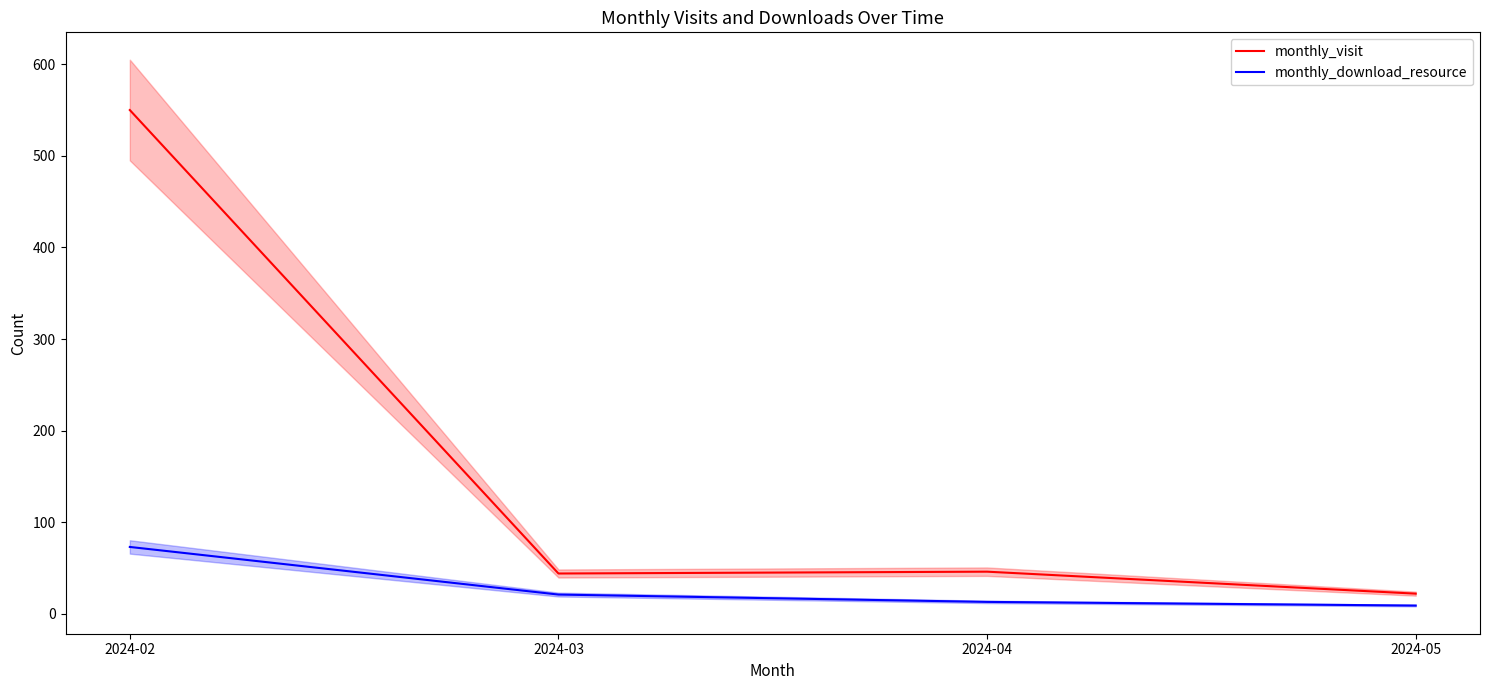

Between 2024-03 and 2024-02, which is larger?

2024-02